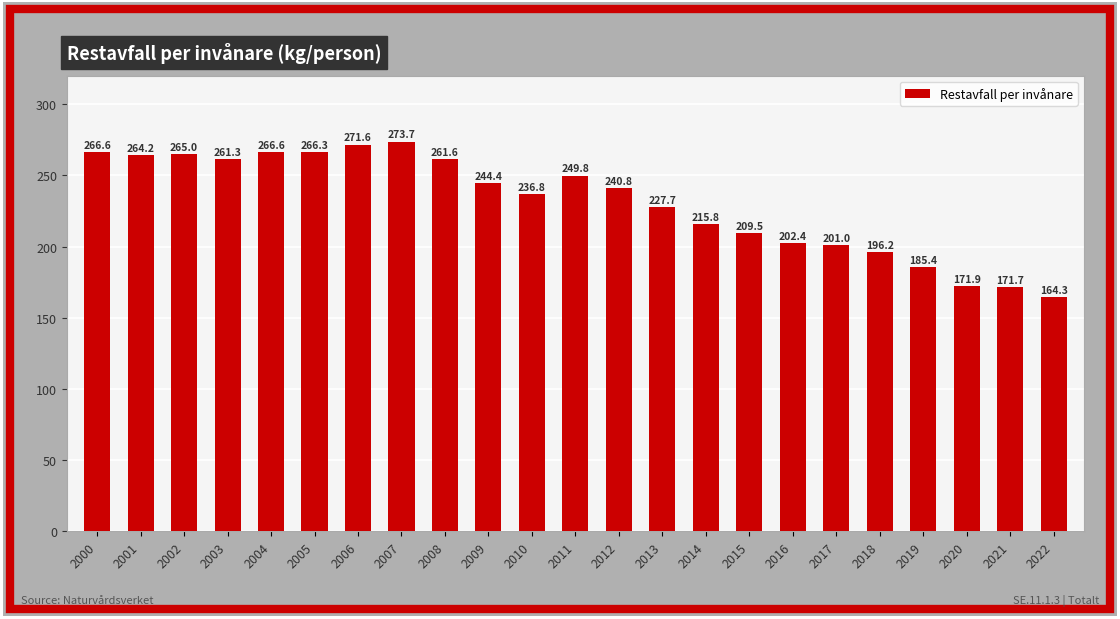

Count the number of data series in this chart.

1